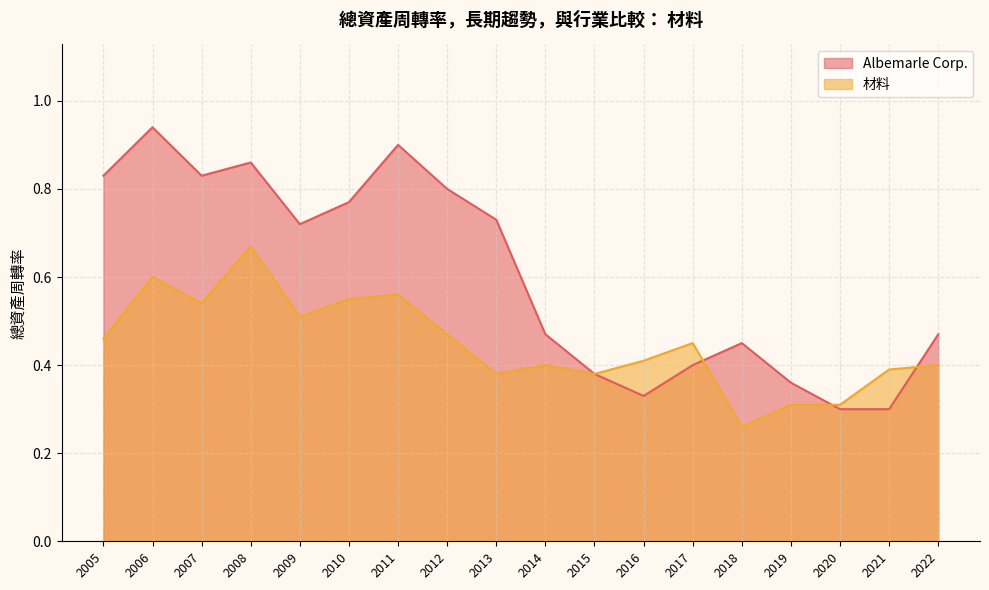

What is the difference between the second highest and minimum values in the Albemarle Corp. series?

0.6